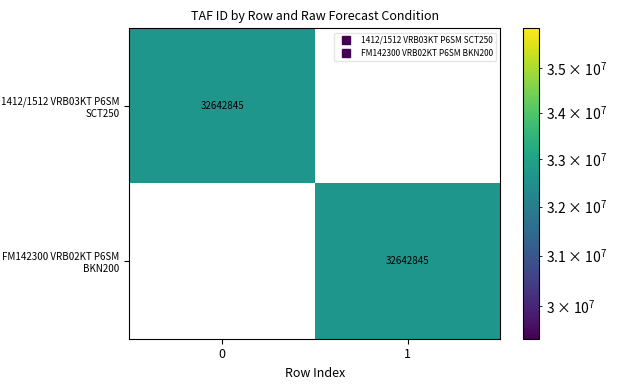

What is the maximum value shown in the chart?

32642845